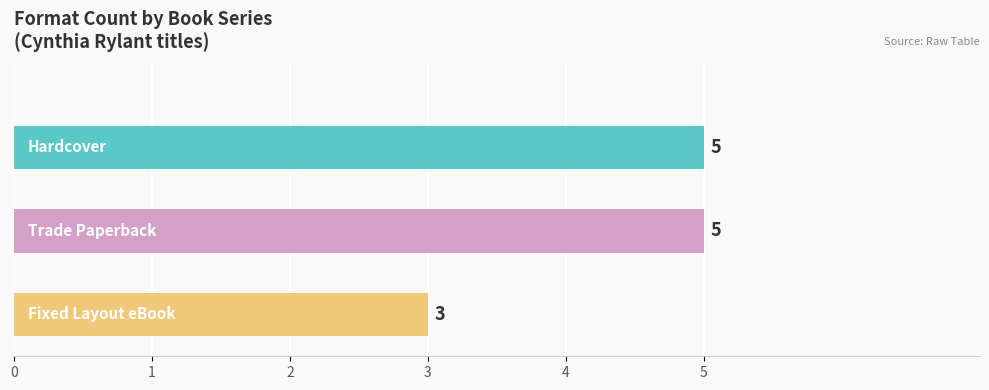

Which series has the widest spread of values?

Fixed Layout eBook